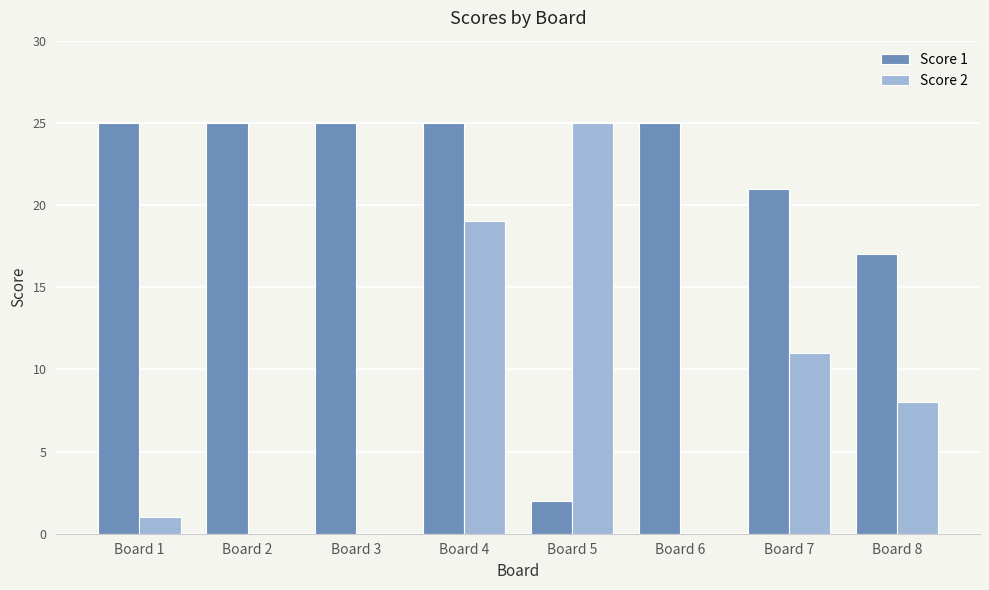

Is the value of Score 2 at Board 2 greater than the value of Score 1 at Board 5?

No